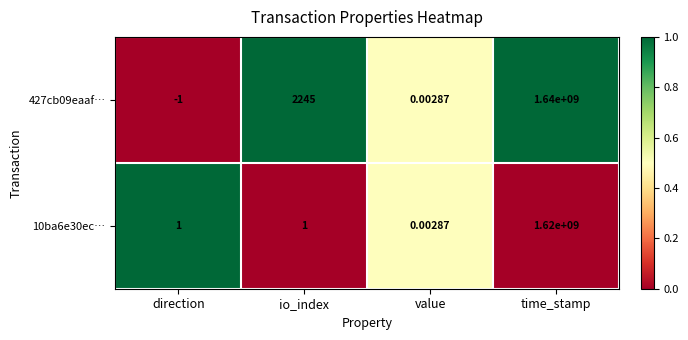

What is the total value across all series at time_stamp?

3260000000.0